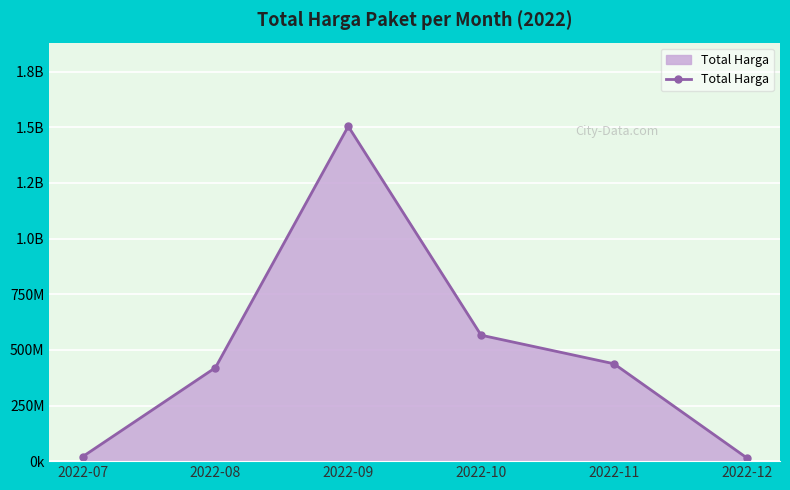

Does the chart have visible grid lines?

Yes